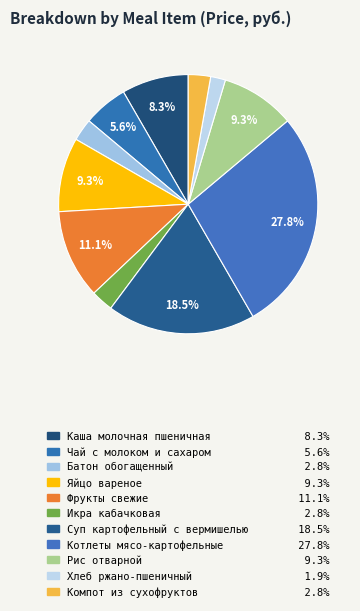

Does any single category account for the majority?

No